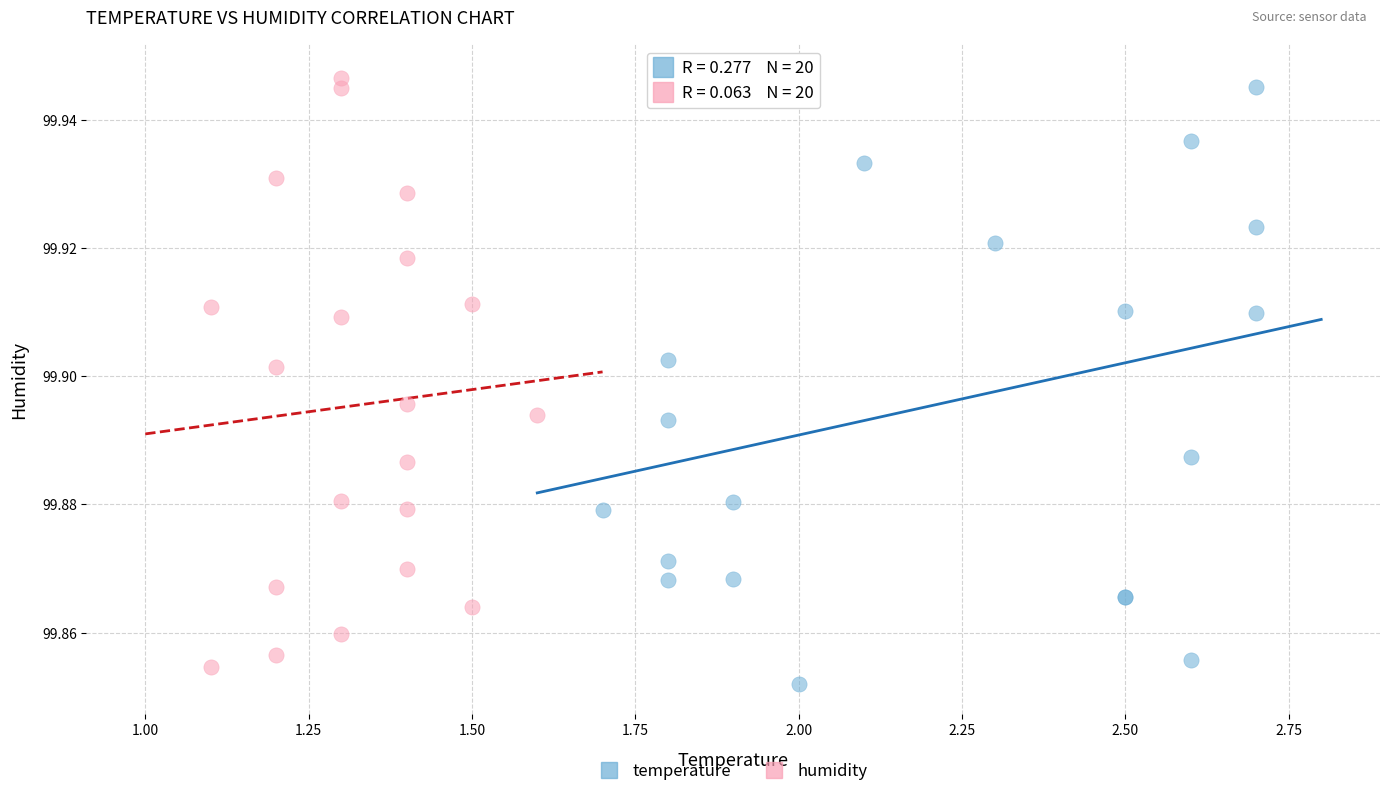

Which series contains the lowest Y value?

temperature